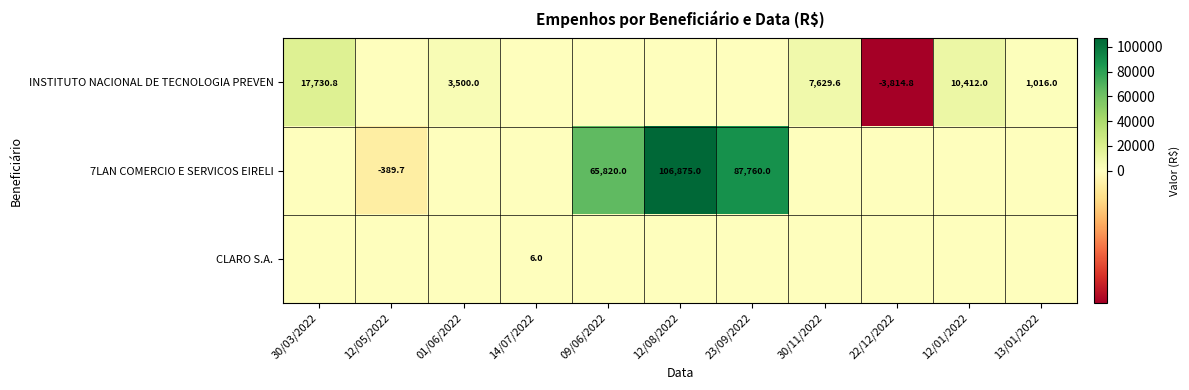

True or false: 7LAN COMERCIO E SERVICOS EIRELI has a value of -389.7 at 12/05/2022.

True